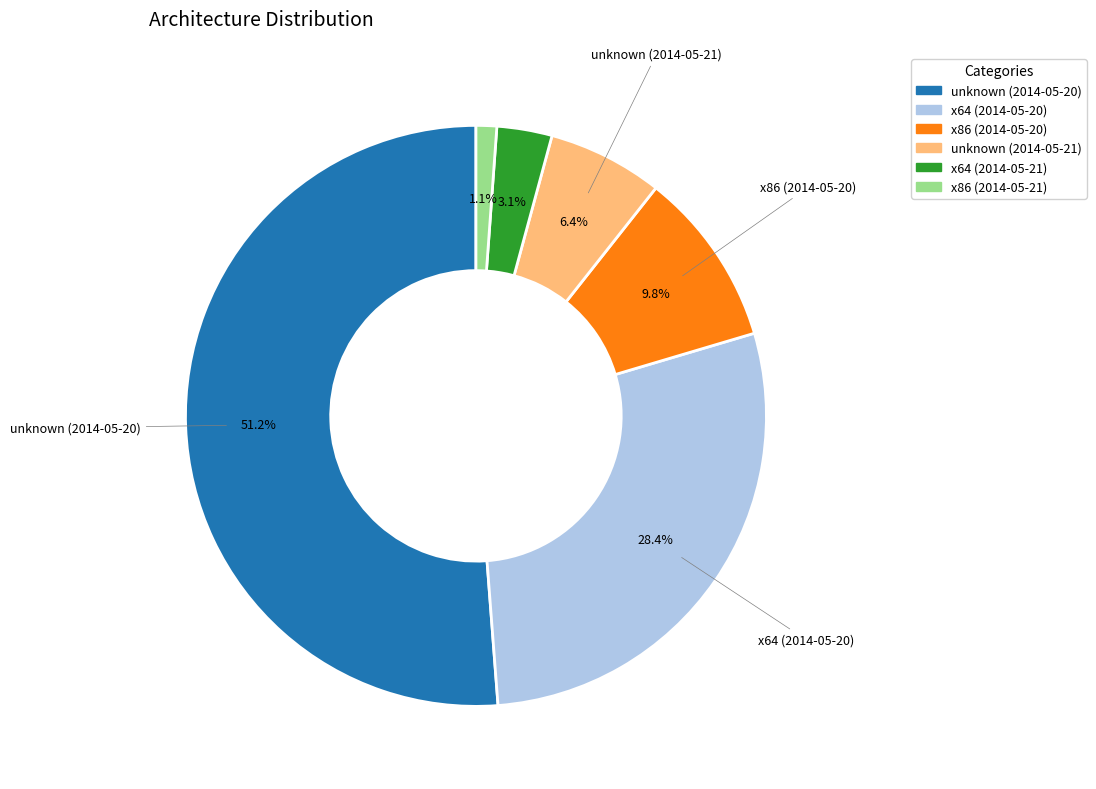

How many segments does this pie chart have?

6